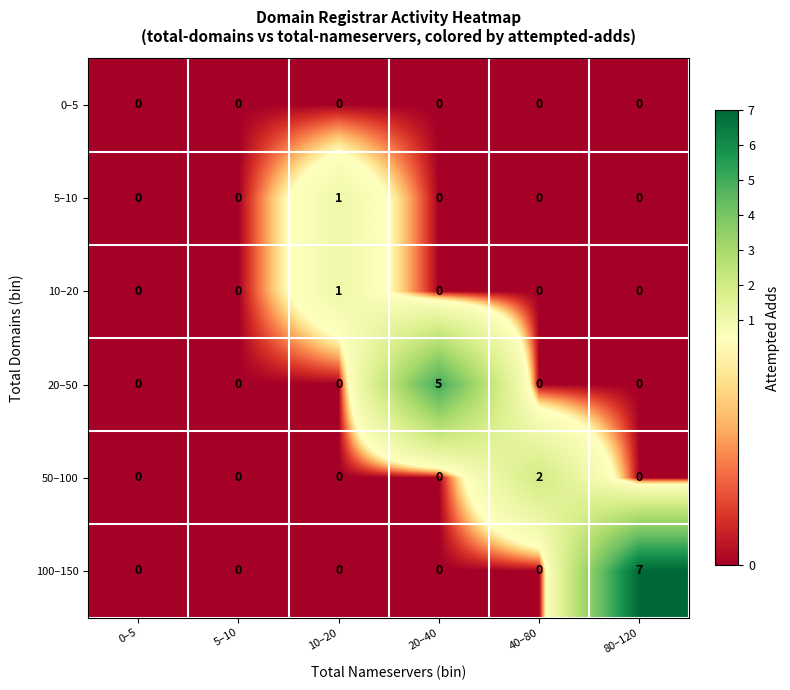

Which series has the widest spread of values?

100–150